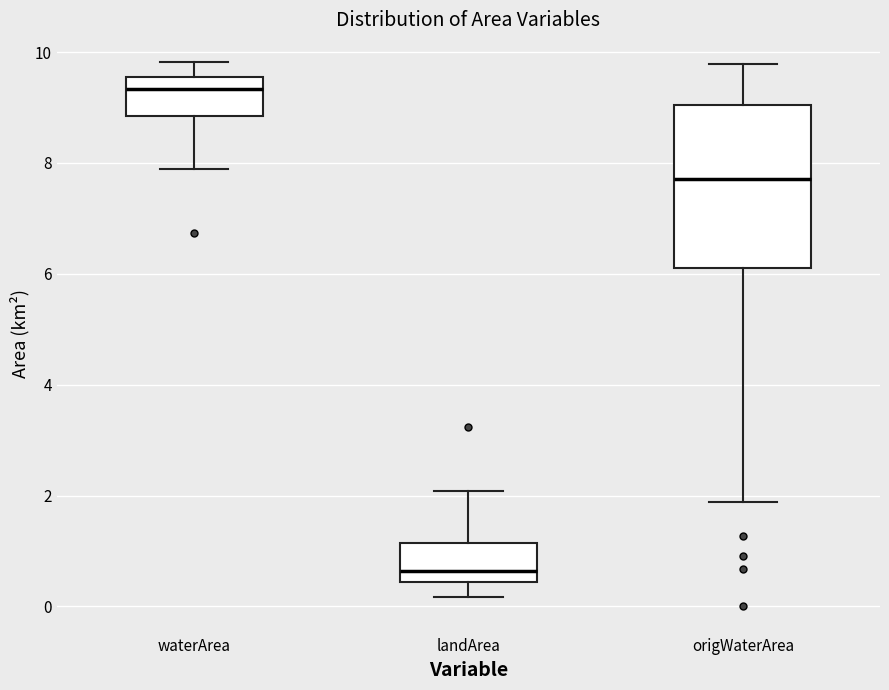

Reading left to right, transcribe this box plot: for each box, give where its median line is, the range the box spans, and where its two whiskers end, as read against the y-axis. The values are not printed on the chart, so give them approximately, as read against the axis.

waterArea: median 9.4, box 8.8 to 9.6, whiskers 8.0 to 9.8
landArea: median 0.6, box 0.4 to 1.2, whiskers 0.2 to 2.0
origWaterArea: median 7.8, box 6.2 to 9.0, whiskers 1.8 to 9.8